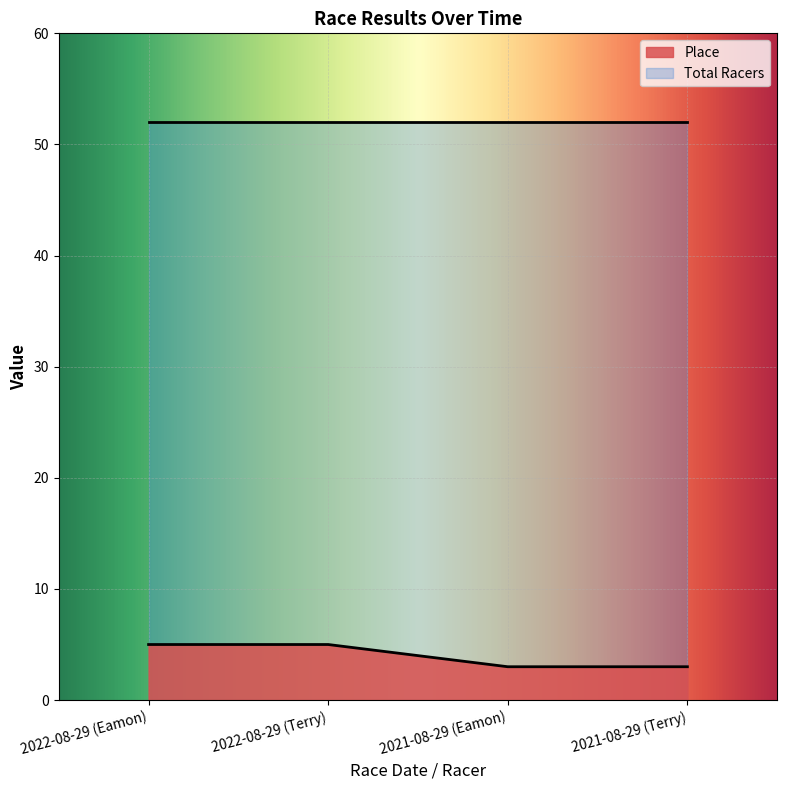

What is the value of the 4th point from the left?

3